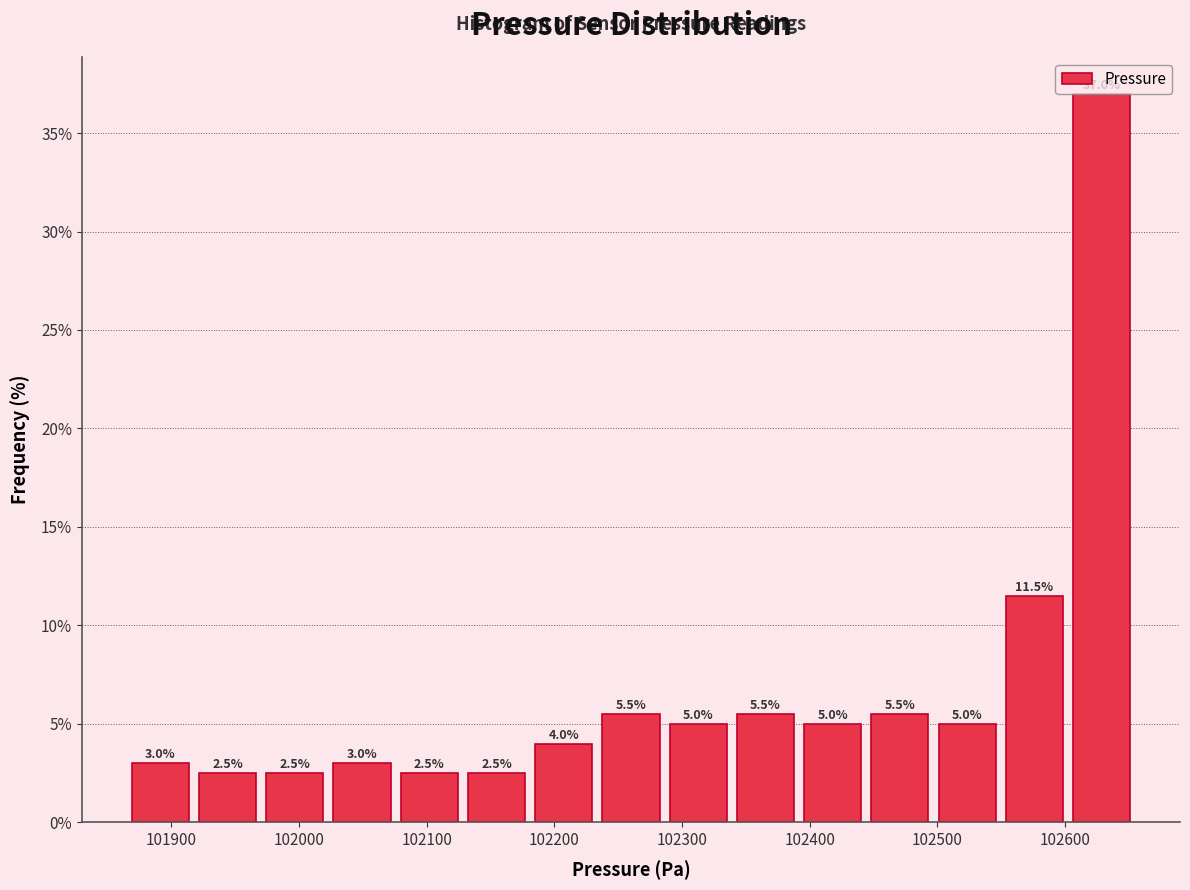

Reading left to right, list every bar in this chart as the range it spans on the x-axis followed by its height. The bar edges are not printed on the chart, so give them approximately, as read against the axis.

101870 to 101920: 3.0
101920 to 101970: 2.5
101970 to 102020: 2.5
102020 to 102080: 3.0
102080 to 102130: 2.5
102130 to 102180: 2.5
102180 to 102230: 4.0
102230 to 102290: 5.5
102290 to 102340: 5.0
102340 to 102390: 5.5
102390 to 102440: 5.0
102440 to 102500: 5.5
102500 to 102550: 5.0
102550 to 102600: 11.5
102600 to 102660: 37.0